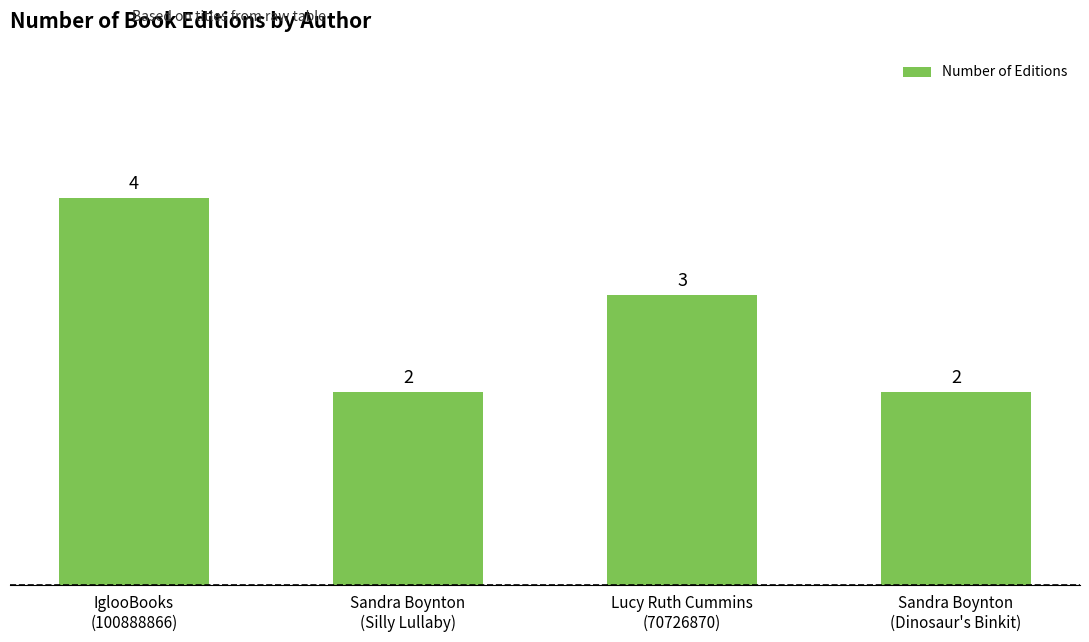

Count the values in the range 2 to 4.

4